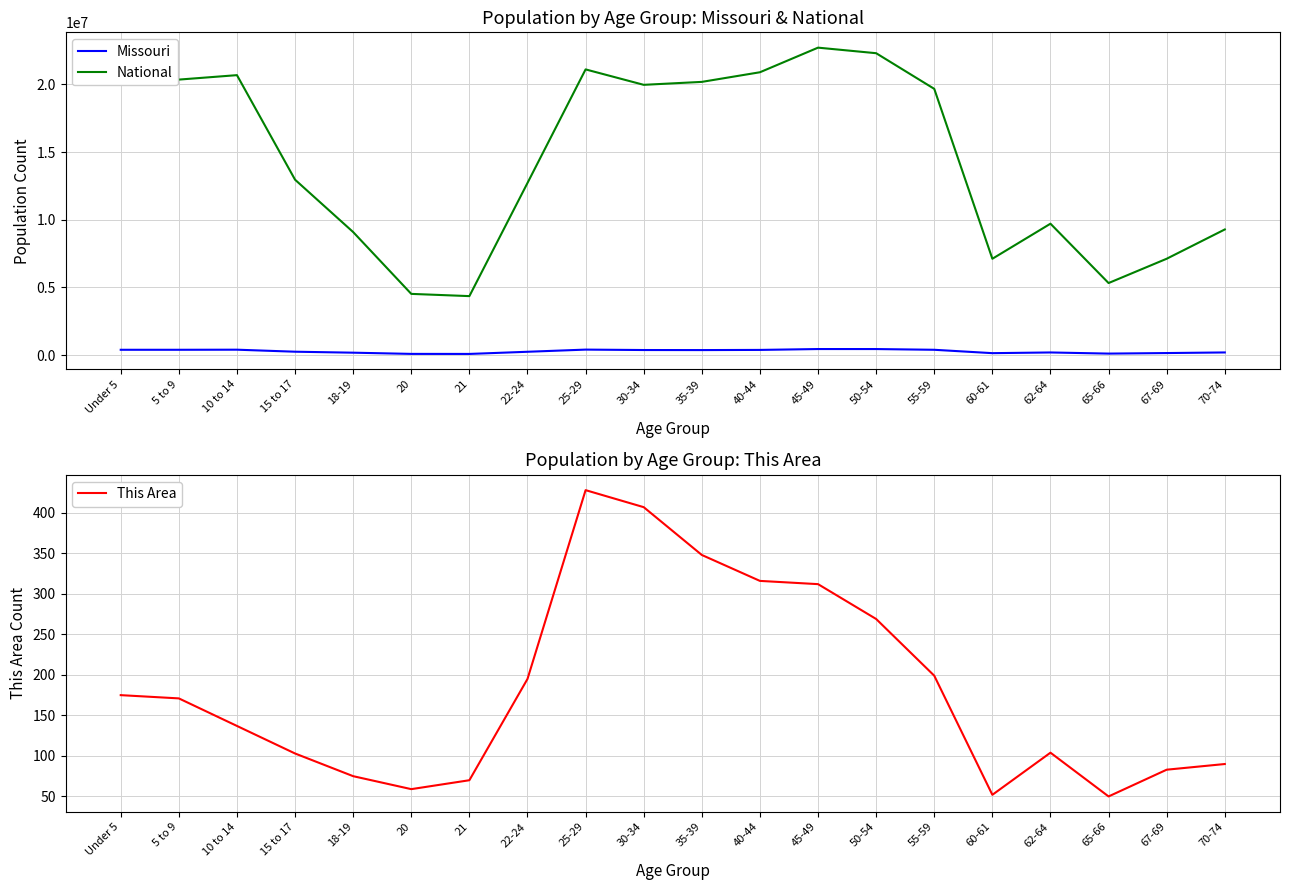

True or false: Missouri and National cross at least once.

False